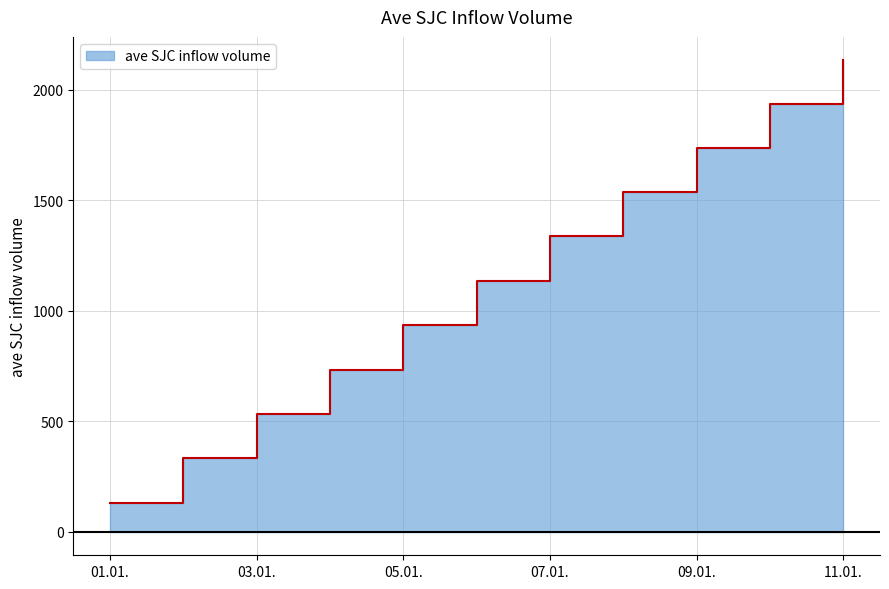

Between 2021-01-05 and 2021-01-08, which is larger?

2021-01-08